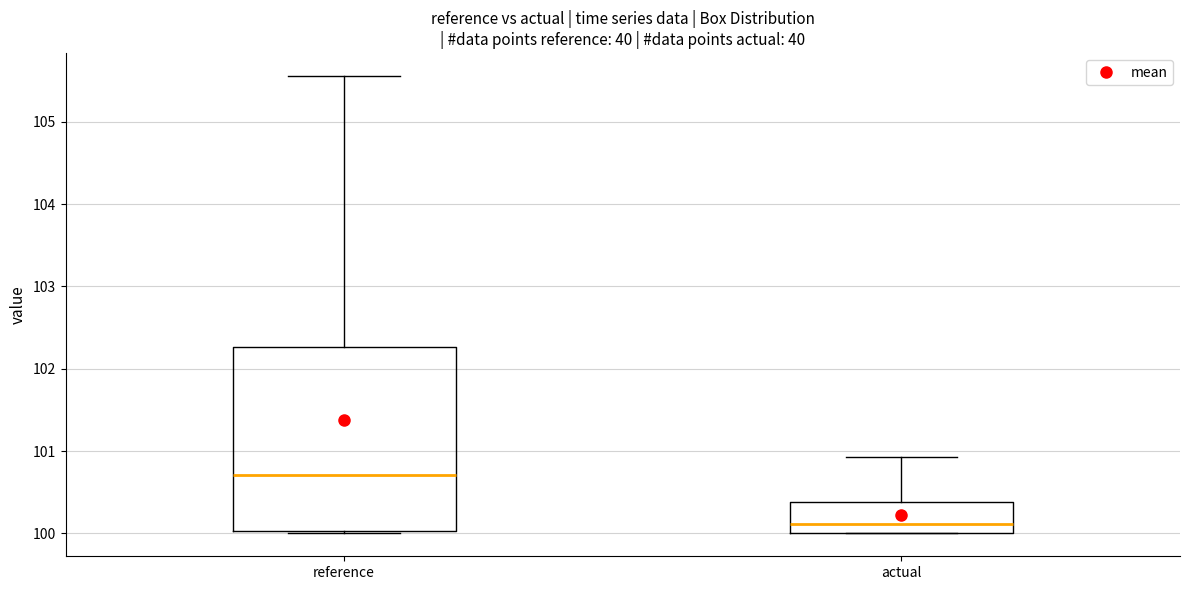

Where is the upper edge of the box for reference on the y-axis? The values are not printed on the chart, so give them approximately, as read against the axis.

102.3